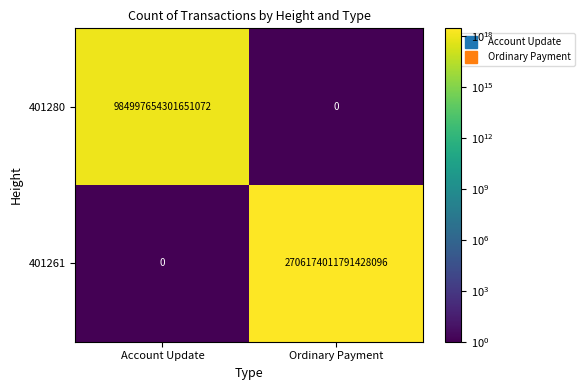

The value of 401261 at Account Update is 863258639390863360. True or false?

False